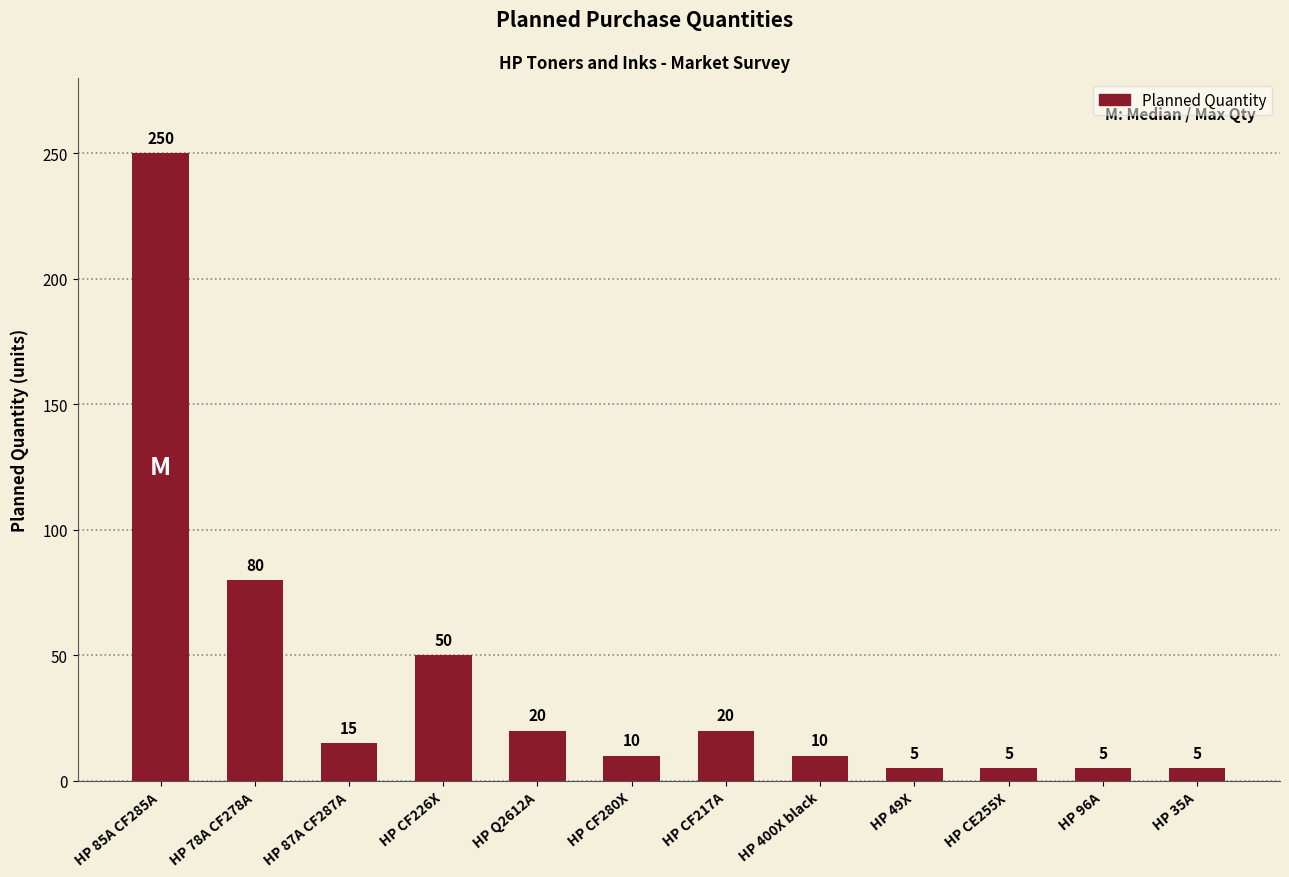

The value at HP CF217A is 20. True or false?

True